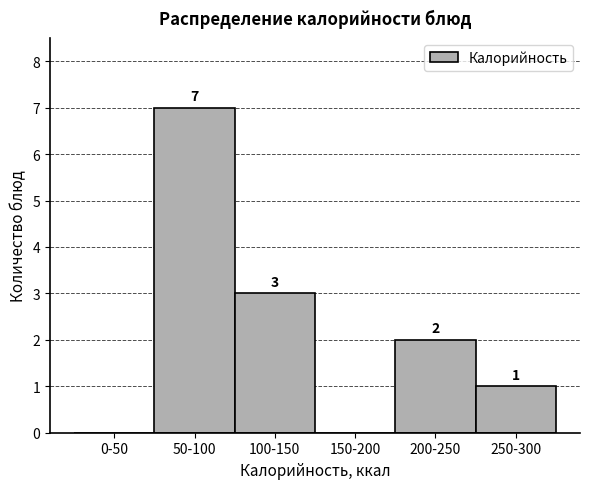

Reading left to right, transcribe all the data shown in this chart.

0-50=0	50-100=7	100-150=3	150-200=0	200-250=2	250-300=1